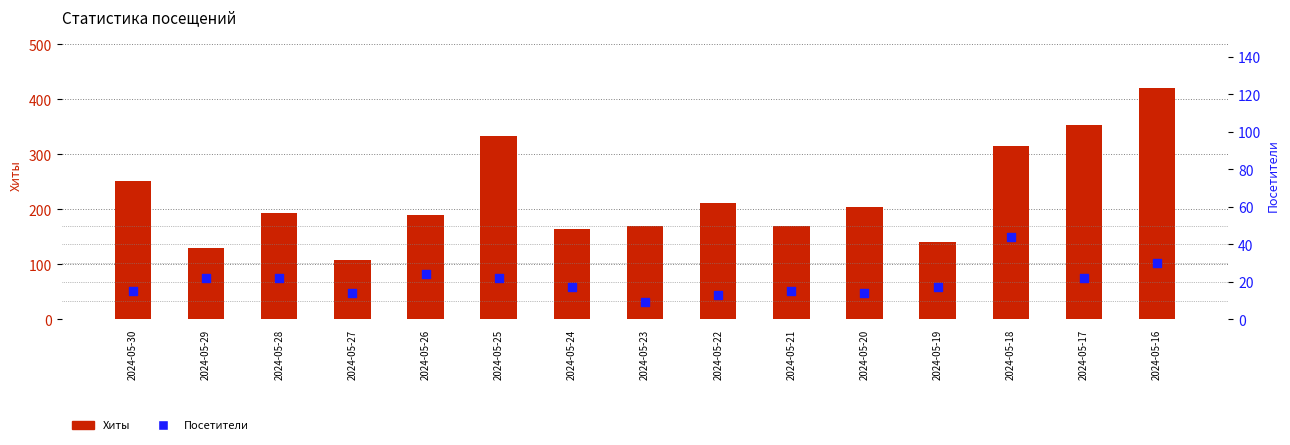

Is the value of Хиты at 2024-05-19 greater than the value of Посетители at 2024-05-24?

Yes